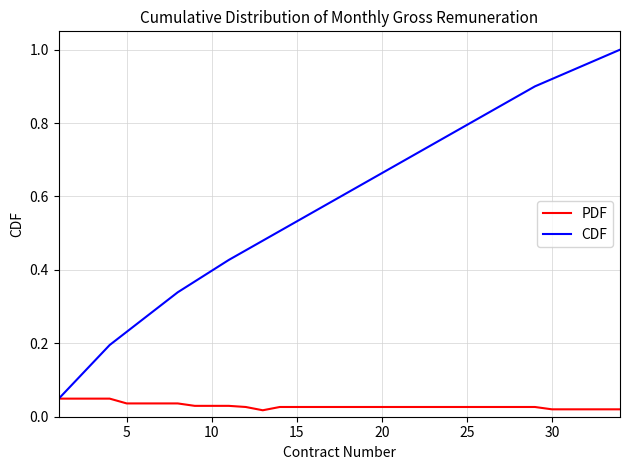

What are all the series names shown in the legend?

PDF, CDF